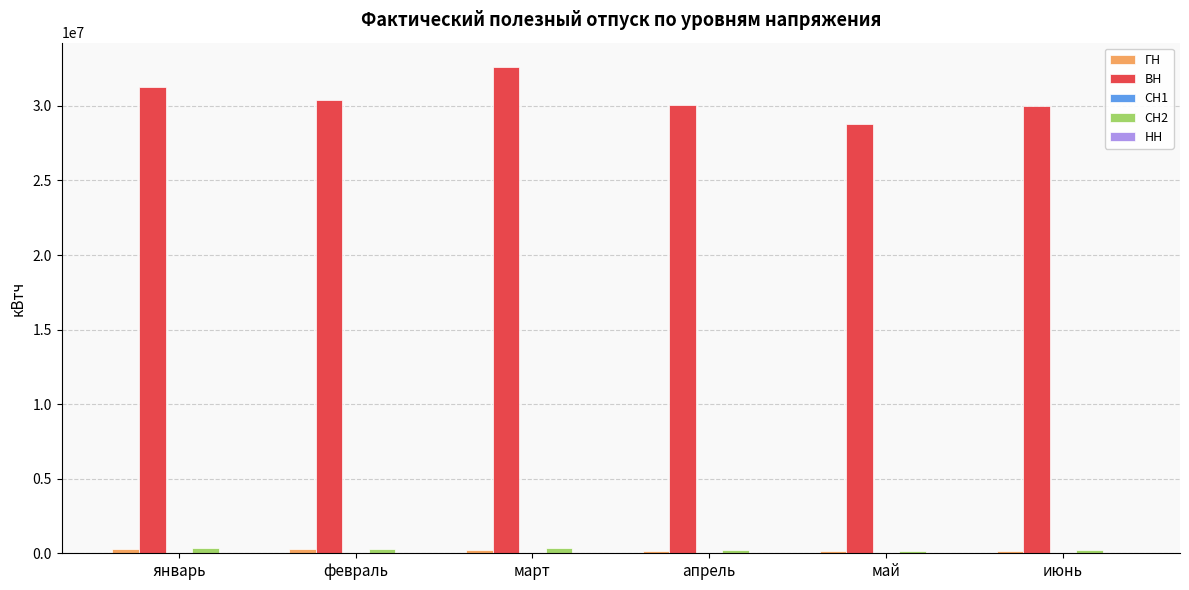

What is the greatest value displayed?

32612830